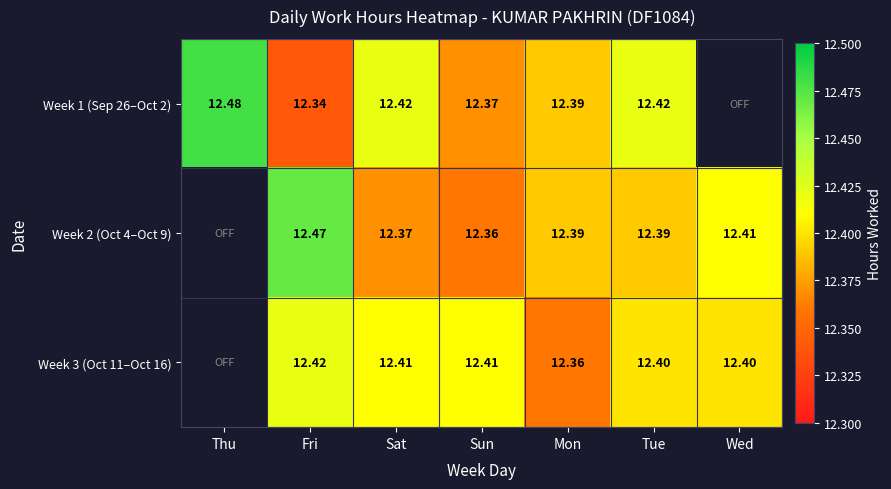

At which category is the sum across all series the highest?

Fri